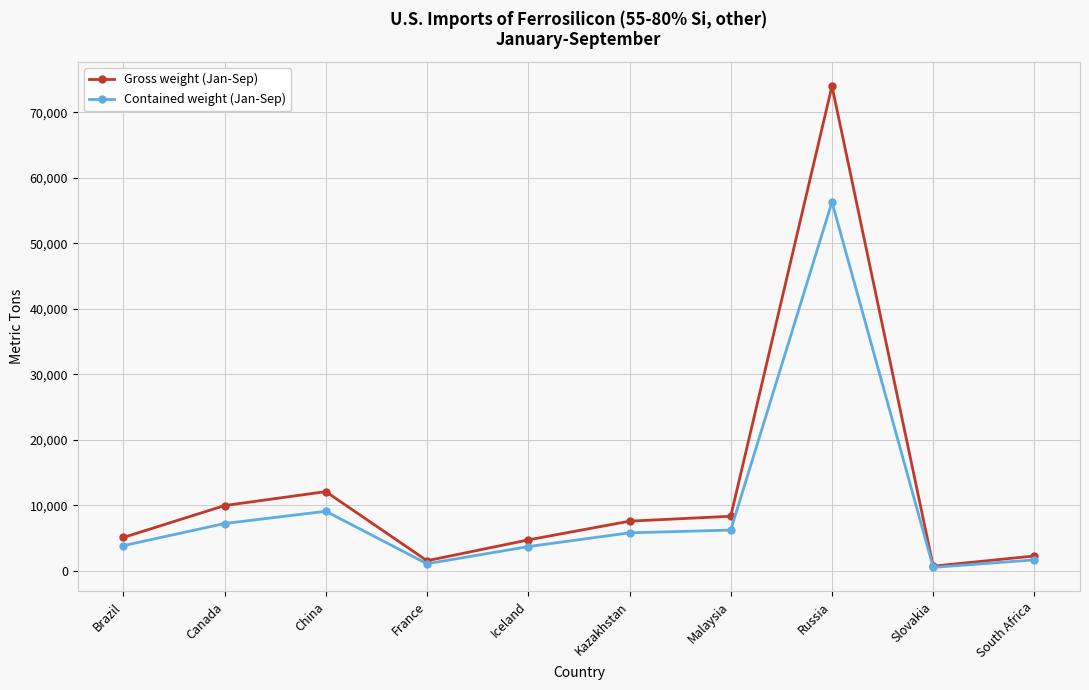

True or false: Gross weight (Jan-Sep) has more than 0 points higher than both neighbors.

True